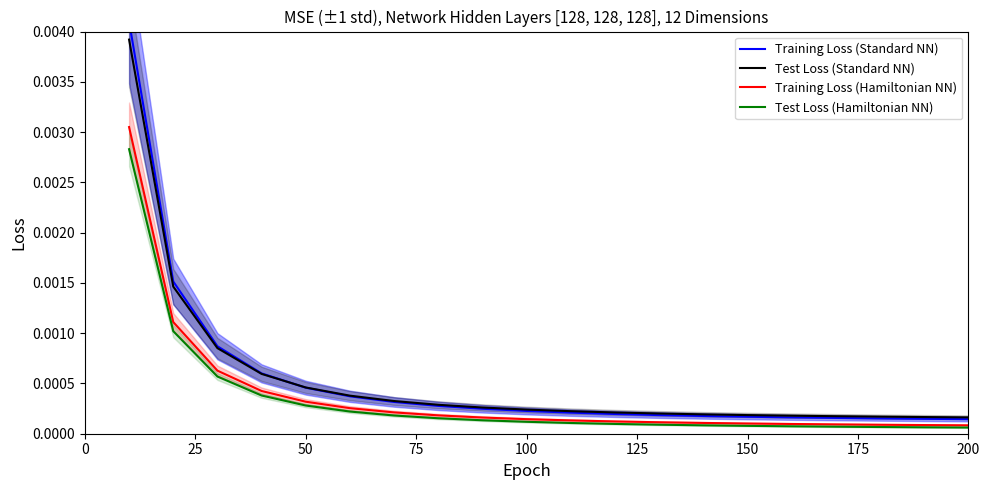

True or false: Test Loss (Standard NN) and Test Loss (Hamiltonian NN) cross at least once.

False